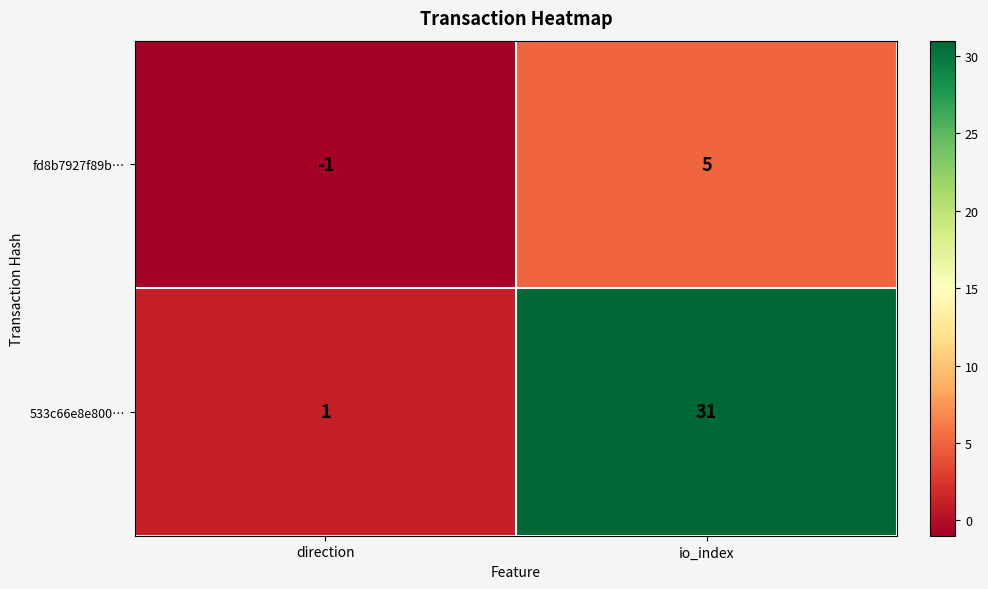

Reading left to right, list all the values displayed in this chart.

fd8b7927f89b…: -1	5
533c66e8e800…: 1	31